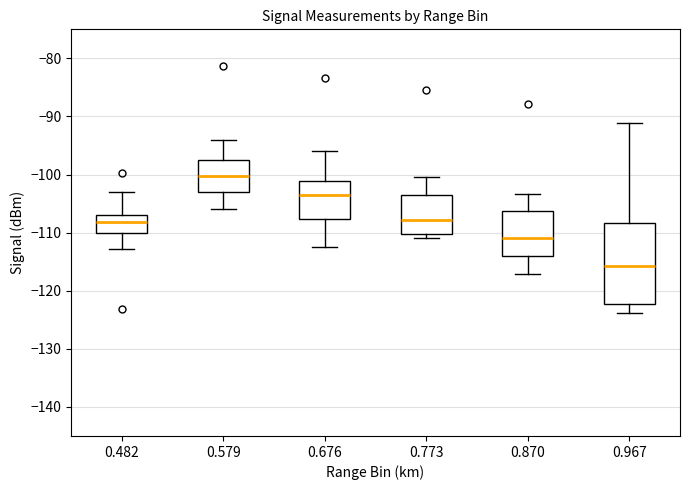

Which box's median line is the highest?

0.579